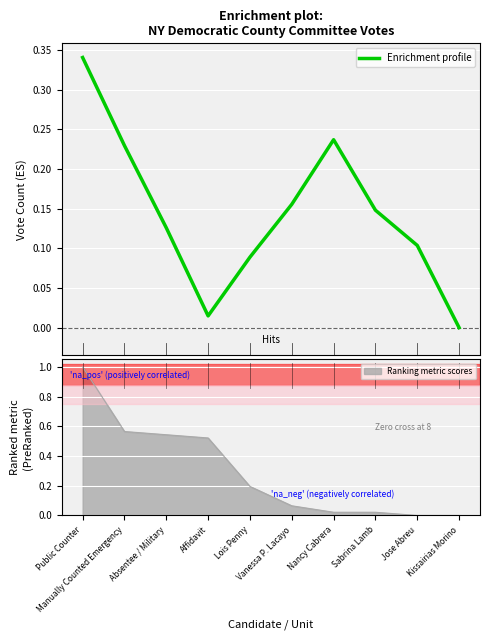

What is the sum of the values at Vanessa P. Lacayo and Nancy Cabrera?

0.4